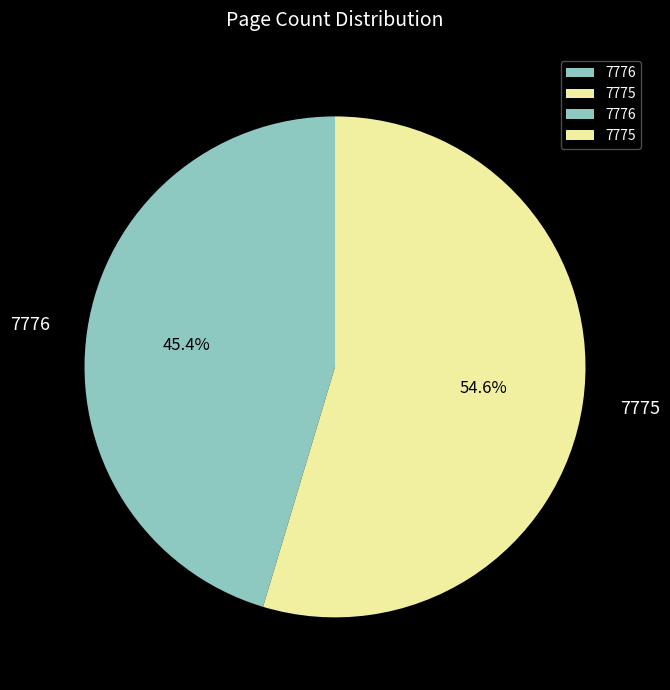

What is the ratio of the value at 7776 to the value at 7775?

0.8